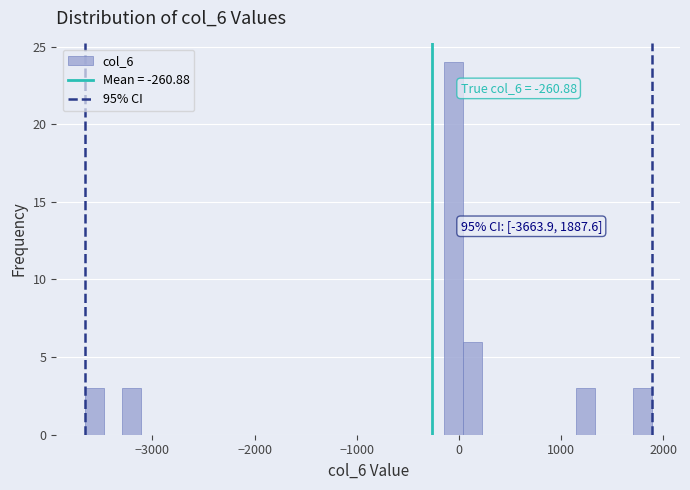

Read against the x-axis, roughly where is the centre of the tallest bar?

-100